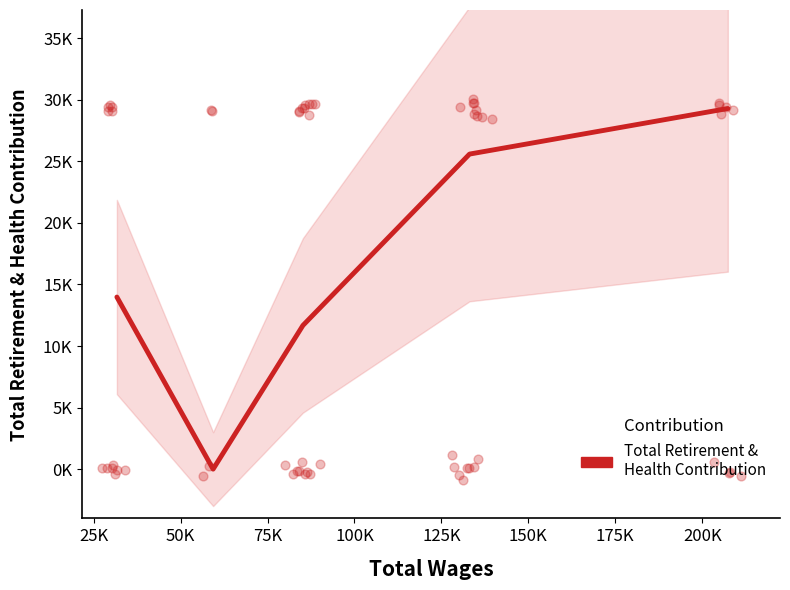

Between 100K and 50K, which is larger?

100K